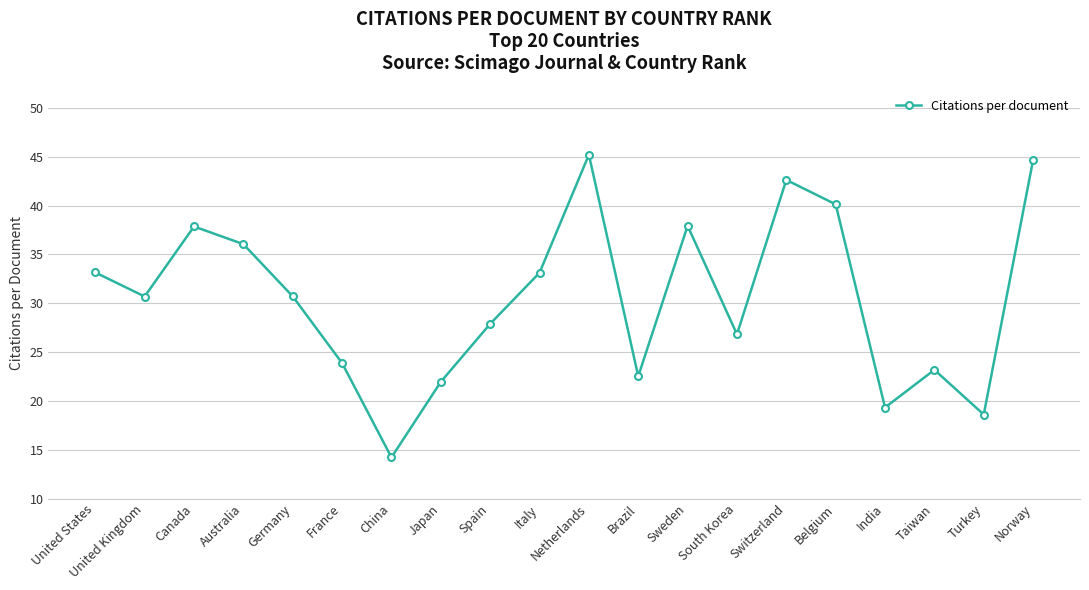

What is the change in value from Netherlands to Sweden?

-7.3